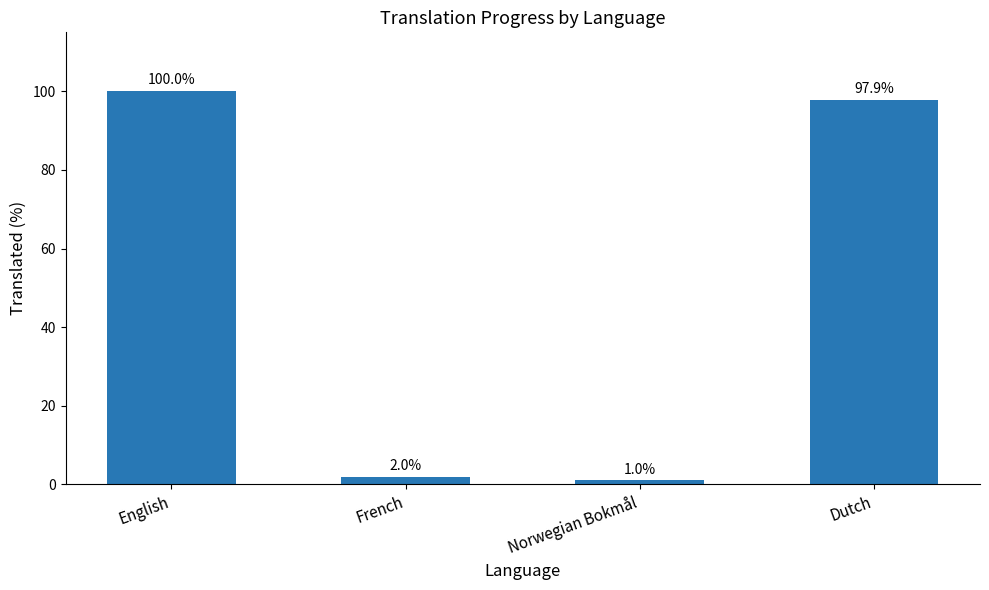

What is the difference between the maximum and minimum values?

99.0